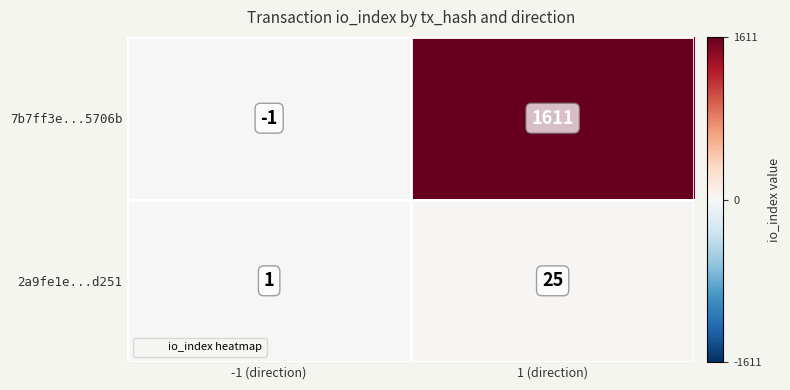

What is the spread (max minus min) of values at -1 (direction)?

2